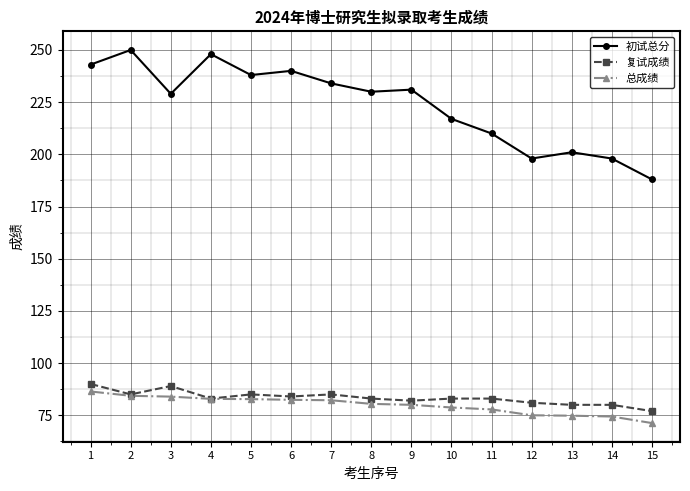

Where is 初试总分 nearest to the value 219?

10